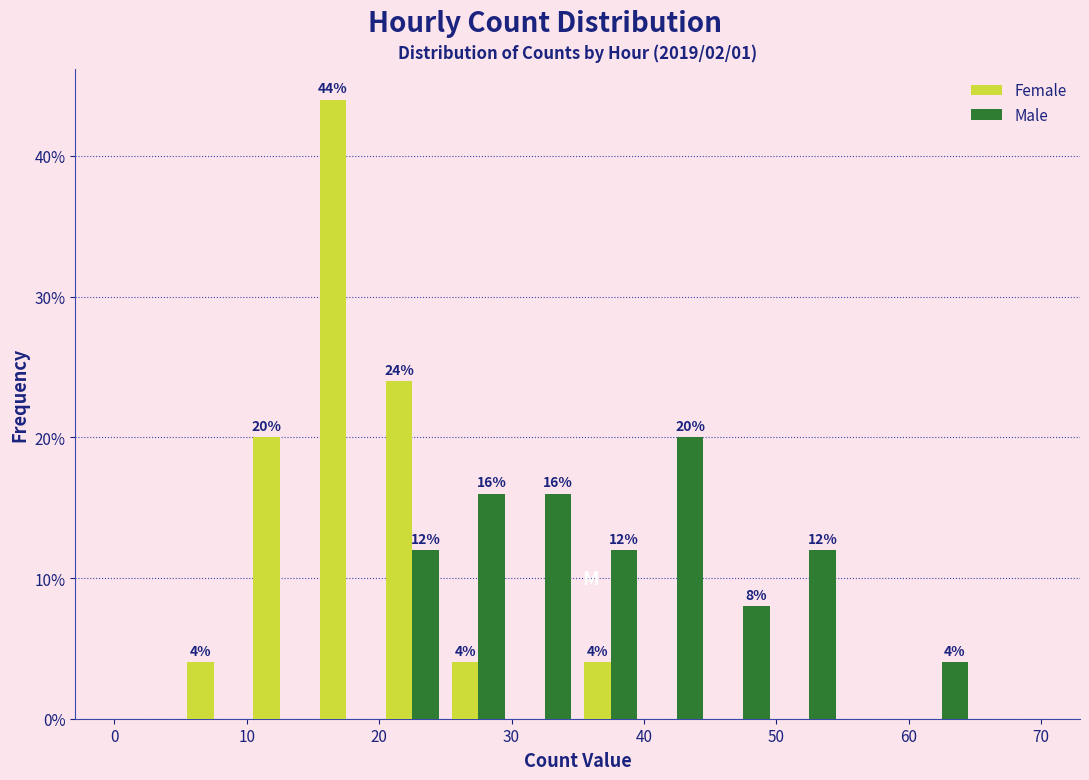

In the Male series, which range on the x-axis has the tallest bar?

40 to 45